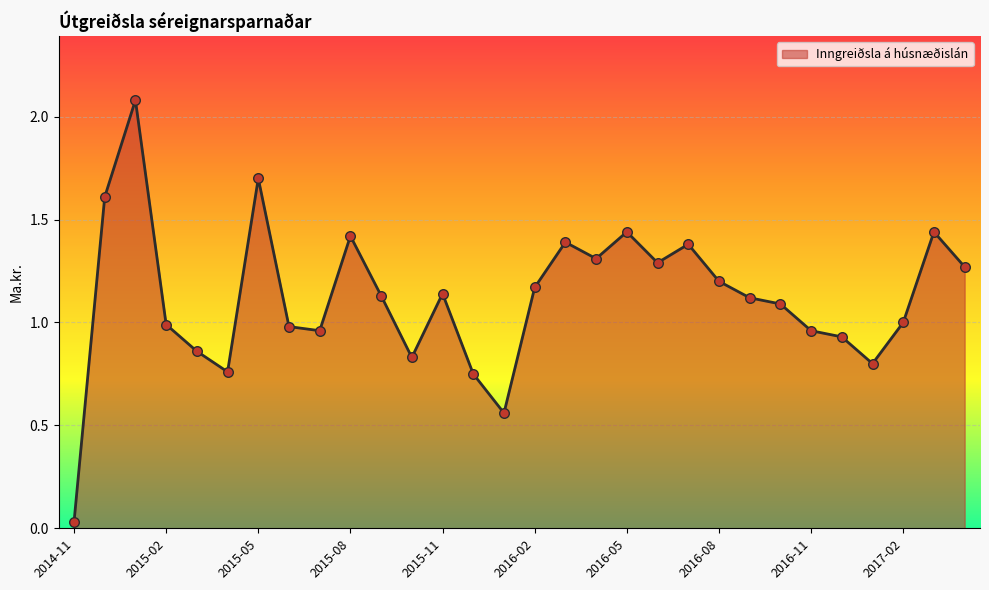

What is the maximum value shown in the chart?

2.1